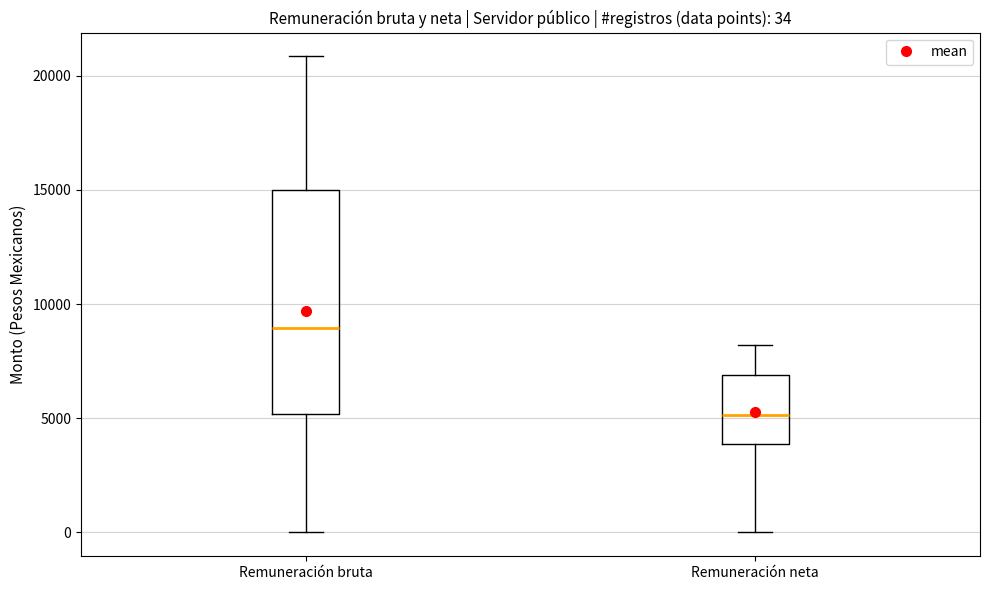

Which box is the tallest, from its lower edge to its upper edge?

Remuneración bruta